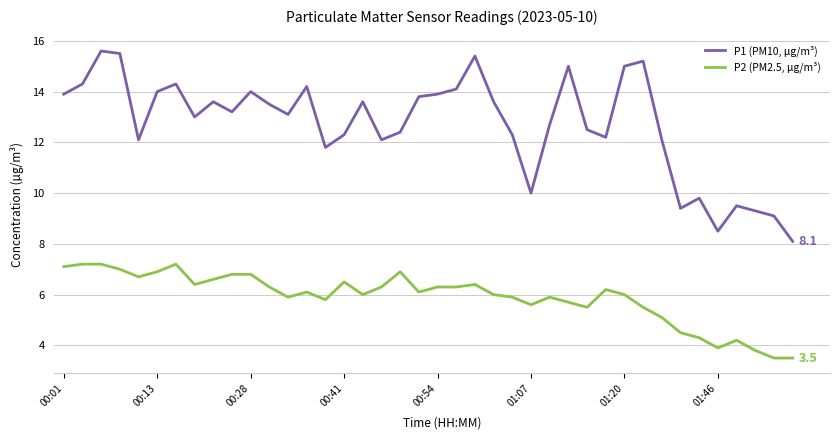

Which series has the widest spread of values?

P1 (PM10, µg/m³)